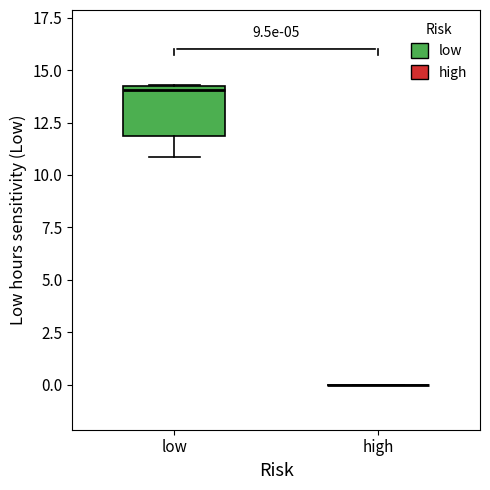

Which box is the tallest, from its lower edge to its upper edge?

low